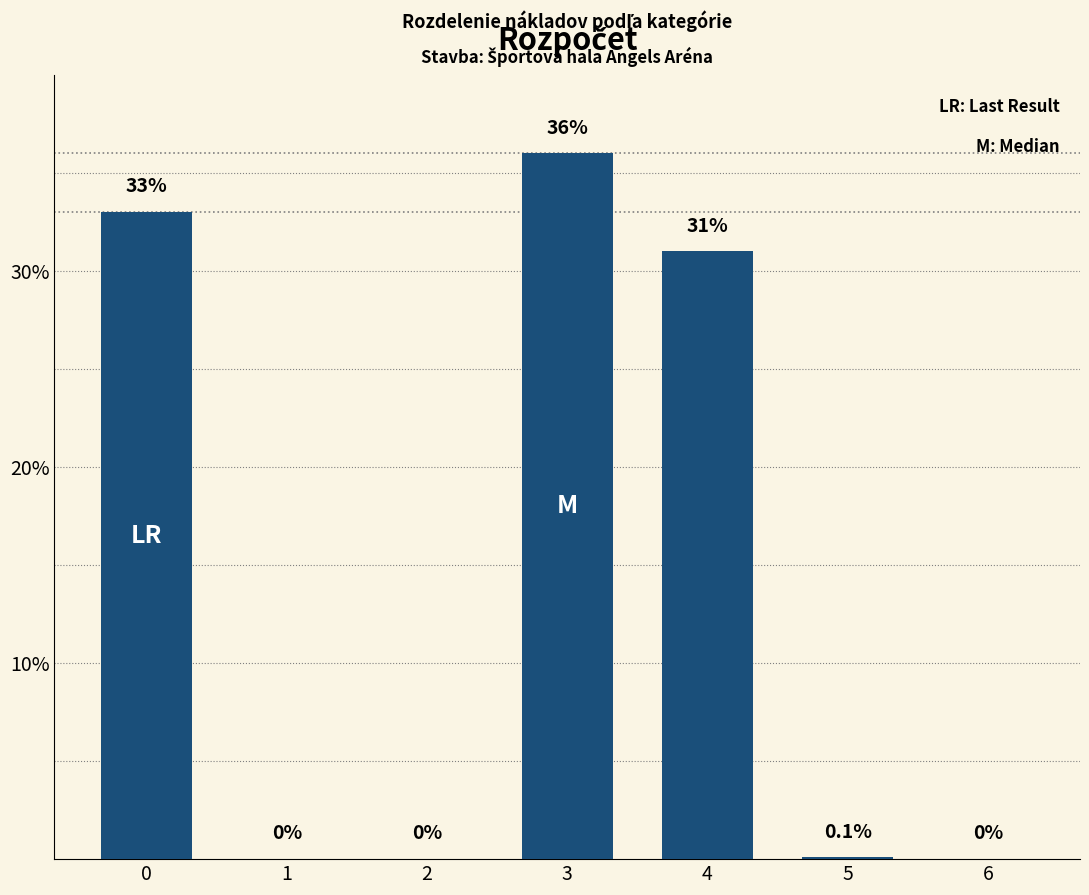

Reading left to right, transcribe all the data shown in this chart.

0=33.0	1=0.0	2=0.0	3=36.0	4=31.0	5=0.1	6=0.0